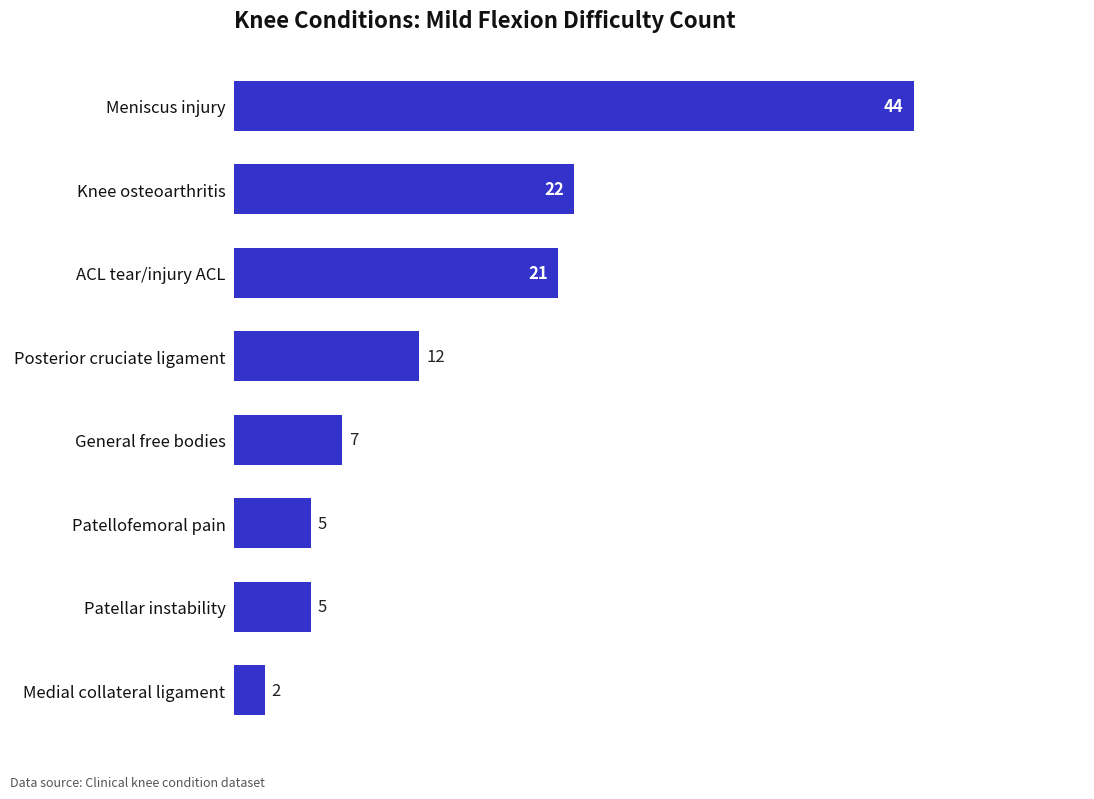

What is the difference between the maximum and second lowest values?

39